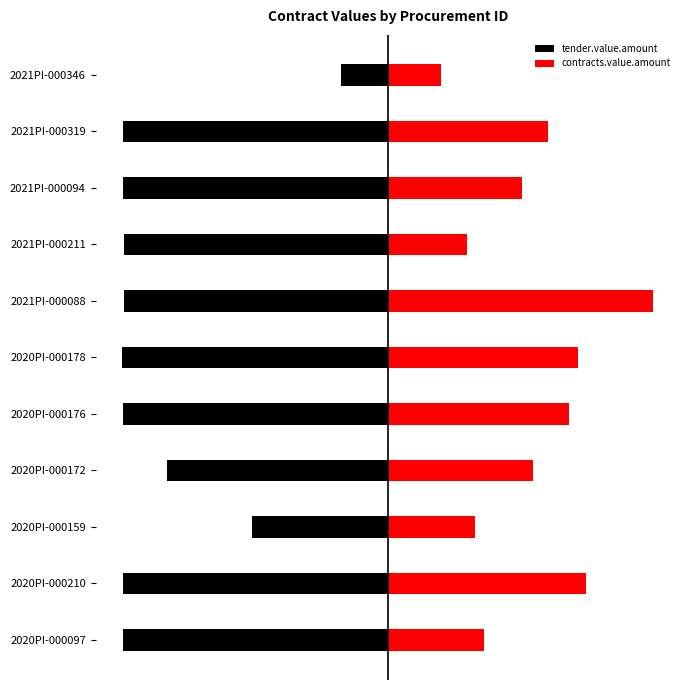

Where is tender.value.amount nearest to the value -177?

2020PI-000159